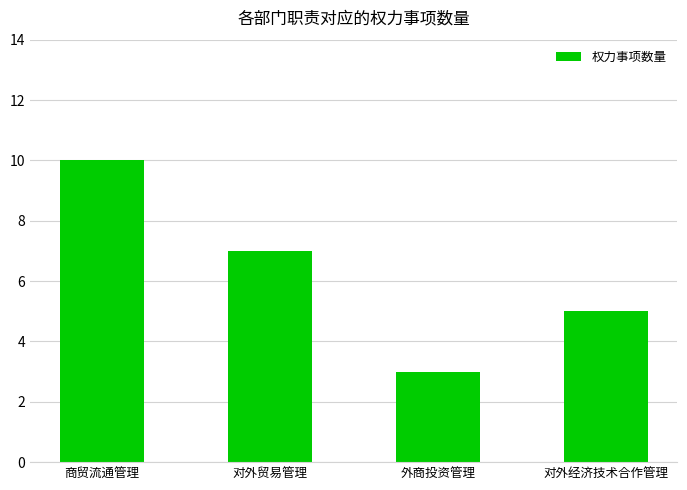

Rank the categories by value from highest to lowest.

商贸流通管理, 对外贸易管理, 对外经济技术合作管理, 外商投资管理